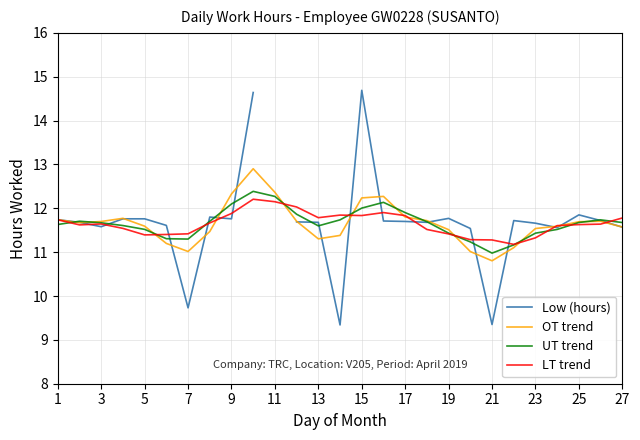

Rank the series by their average value, from lowest to highest.

LT trend, Low (hours), OT trend, UT trend